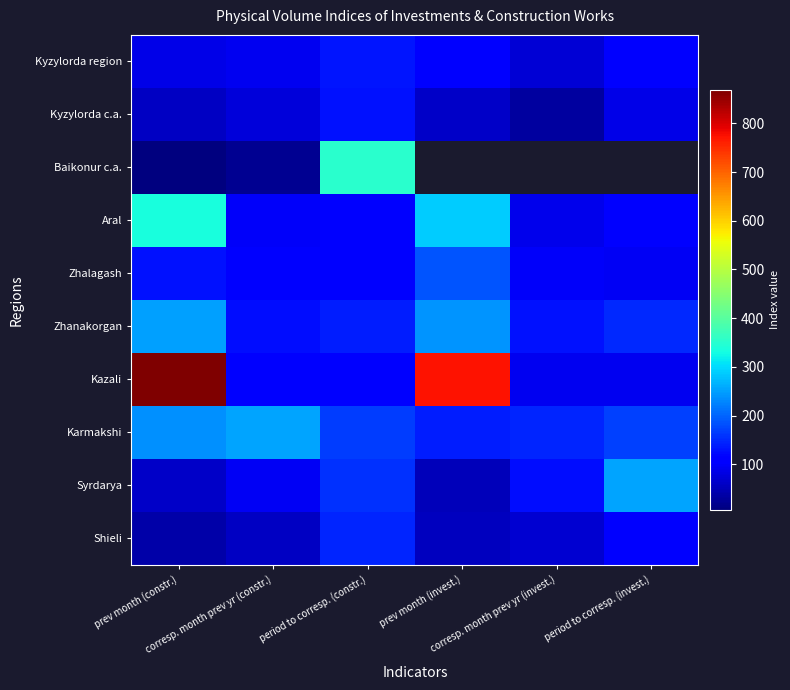

List the series in order of their peak value, lowest first.

Kyzylorda c.a., Kyzylorda region, Shieli, Zhalagash, Zhanakorgan, Karmakshi, Syrdarya, Aral, Baikonur c.a., Kazali